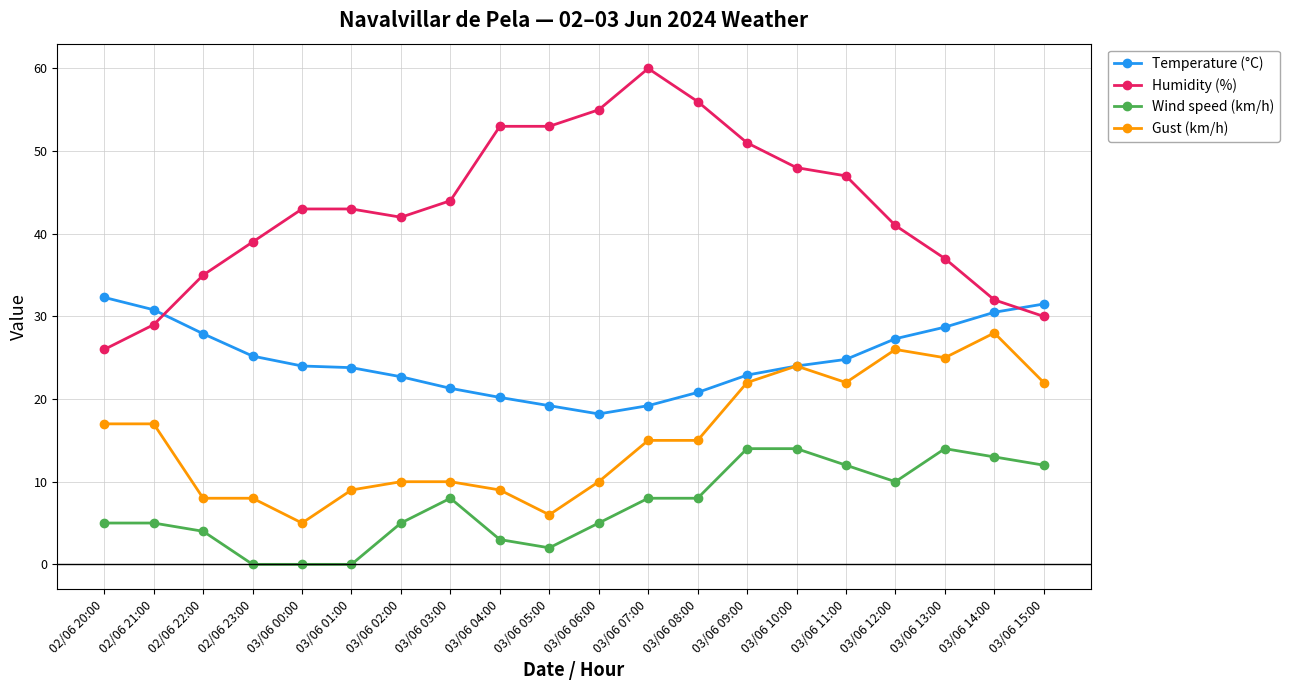

List the series in order of their peak value, lowest first.

Wind speed (km/h), Gust (km/h), Temperature (°C), Humidity (%)